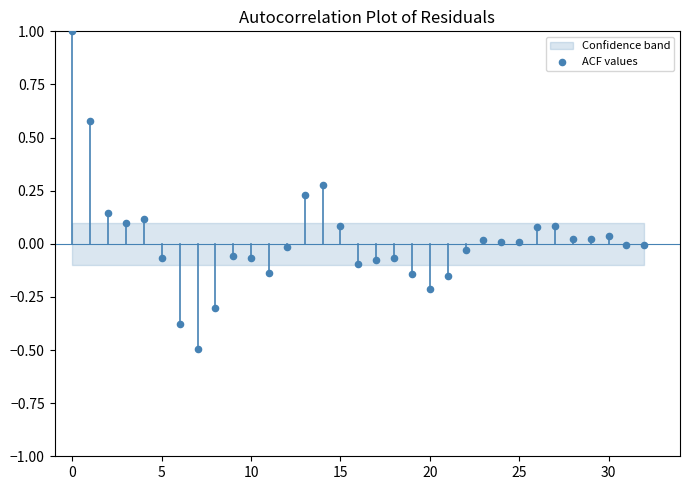

What is the range of Y values (max minus min)?

1.5